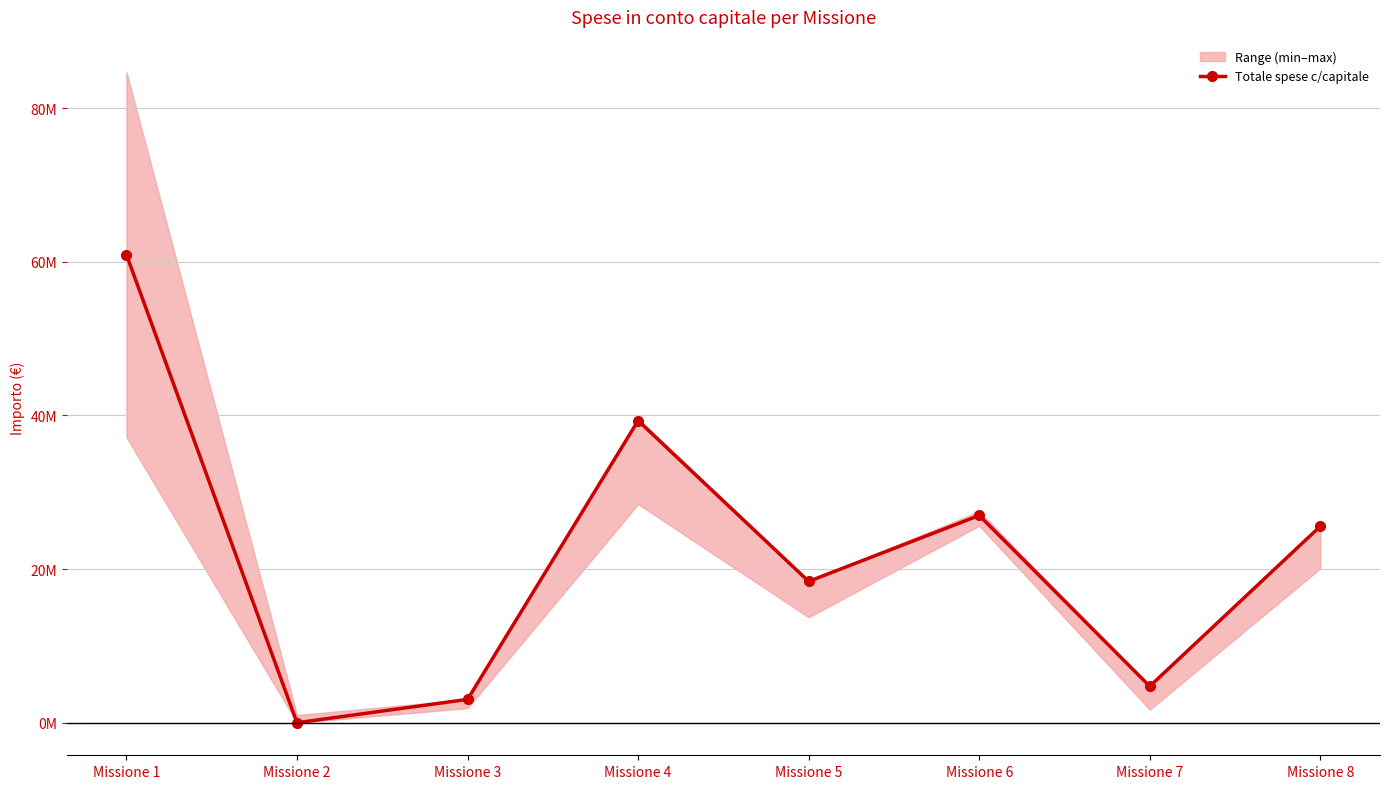

At which label is the value closest to 30460203?

Missione 6